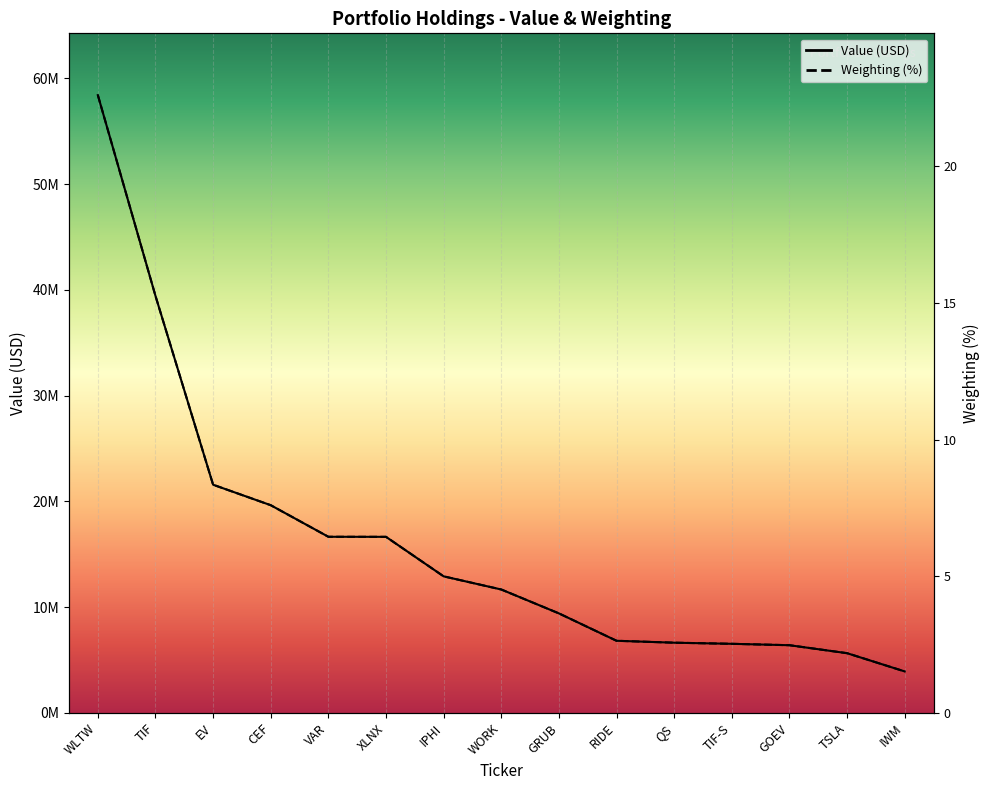

What is the spread (max minus min) of values at IWM?

140.8